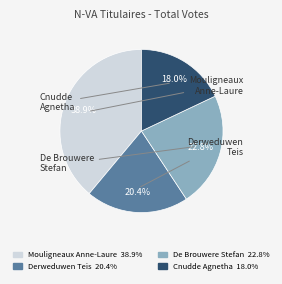

Rank the categories by value from highest to lowest.

Mouligneaux Anne-Laure, De Brouwere Stefan, Derweduwen Teis, Cnudde Agnetha